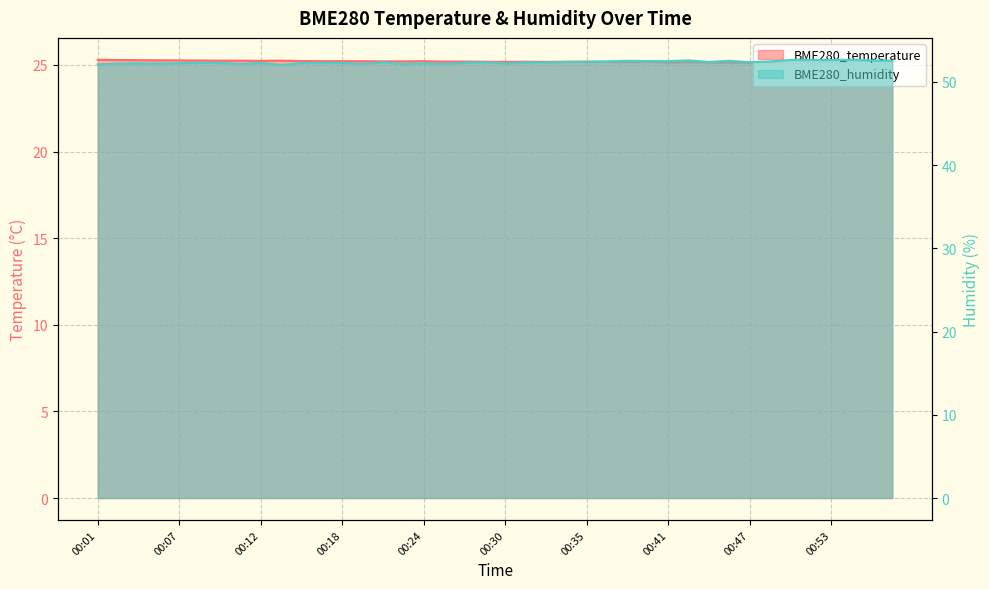

What is the maximum value shown in the chart?

52.7